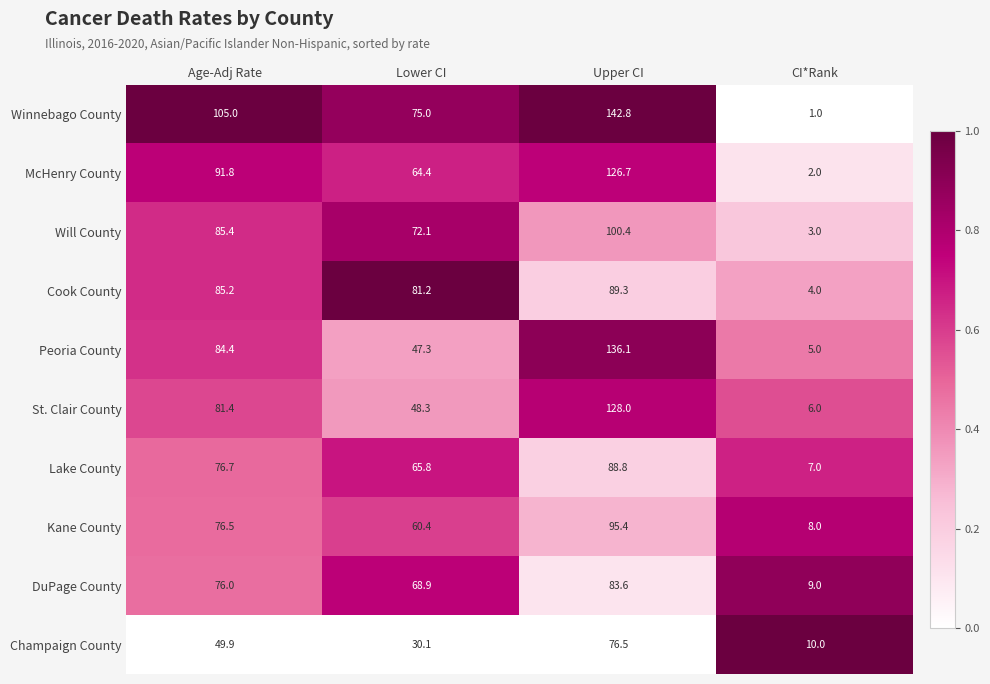

What is the total value across all series at Upper CI?

1067.6